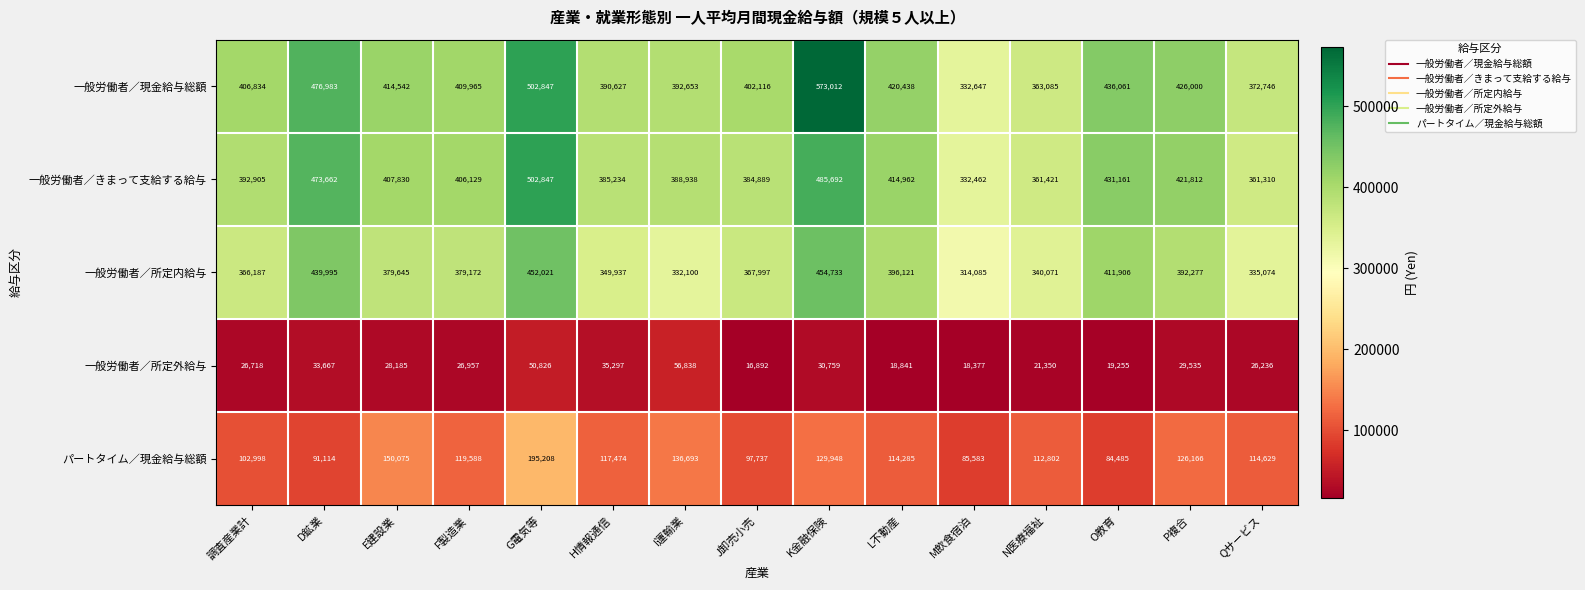

At which label does パートタイム／現金給与総額 reach its peak?

G電気等